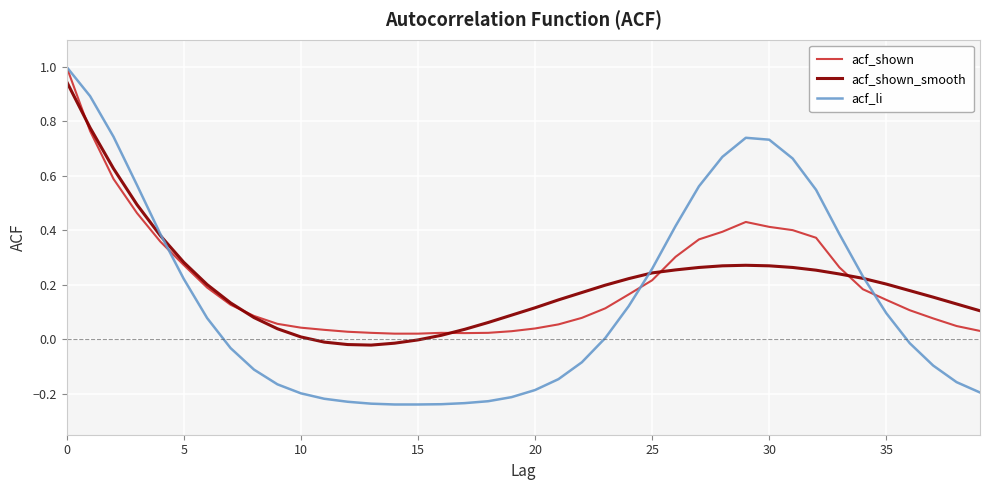

Which series has the widest spread of values?

acf_li